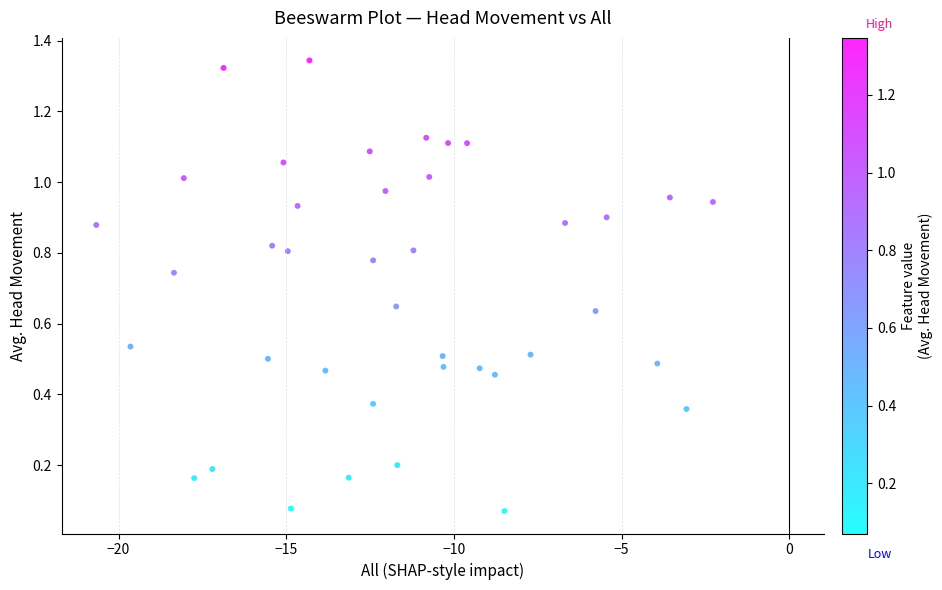

What is the range of X values (max minus min)?

18.4